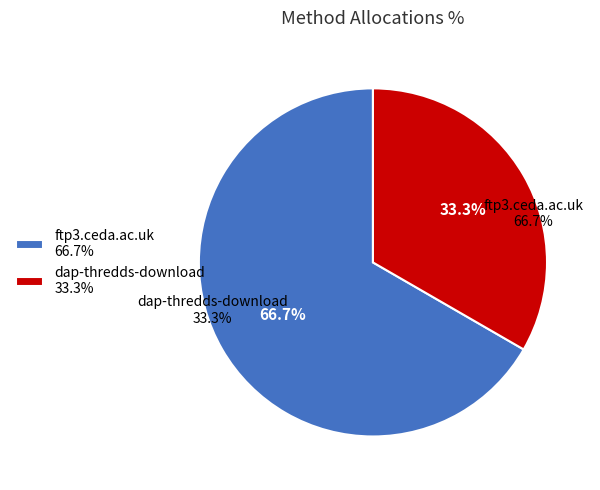

How many segments does this pie chart have?

2